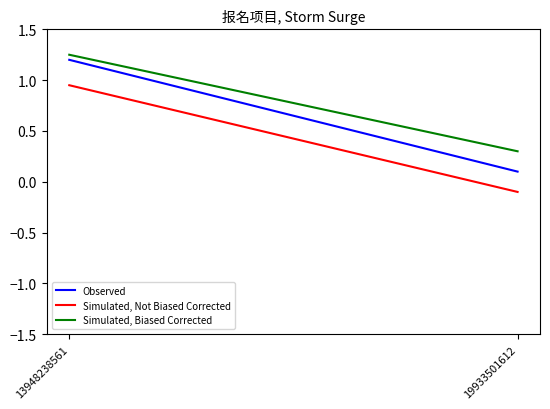

At which category is the sum across all series the highest?

13948238561